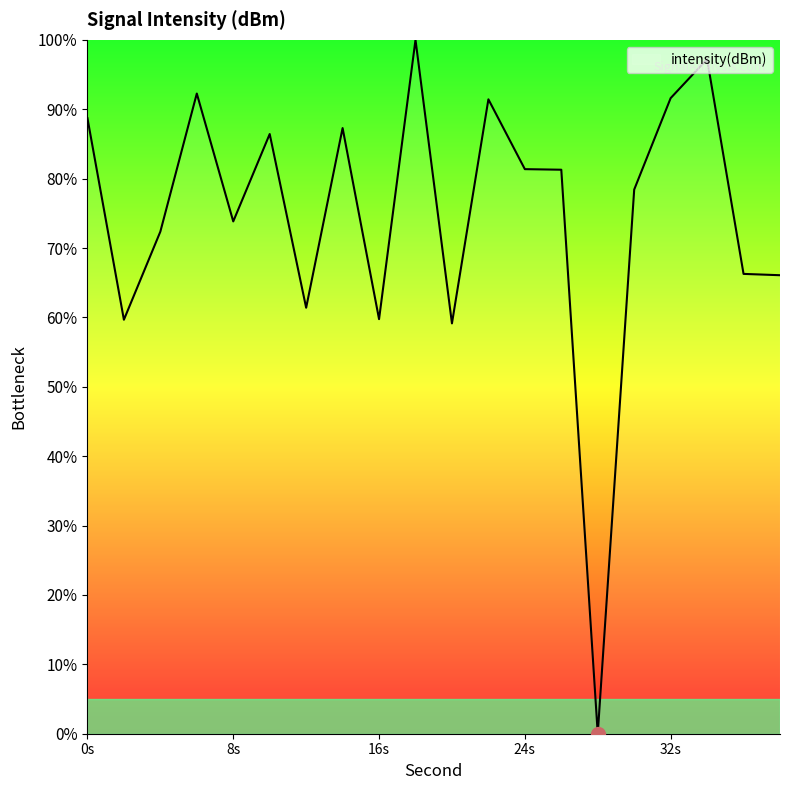

What is the greatest value displayed?

100.0